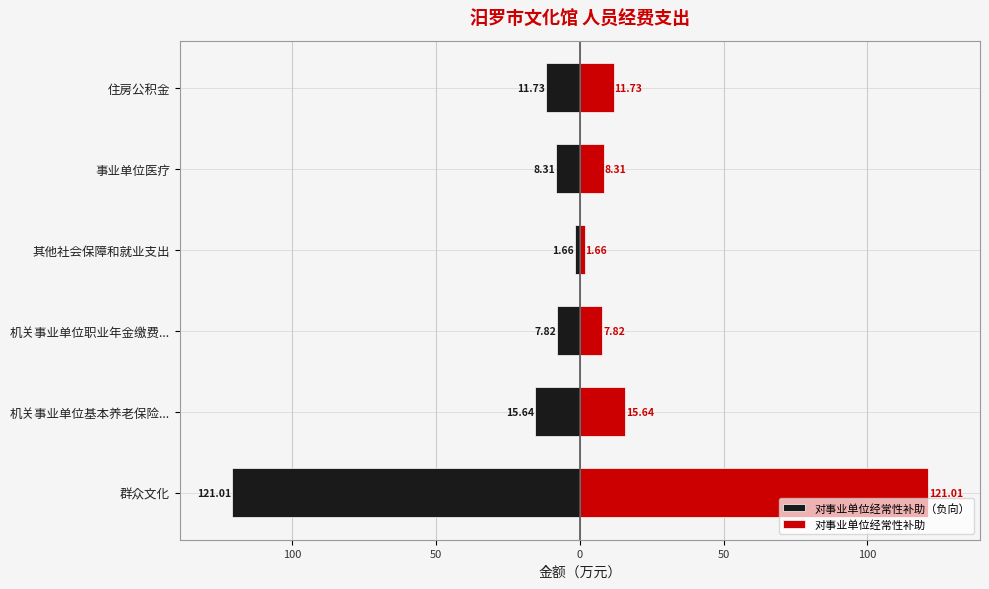

Rank the series by their average value, from lowest to highest.

对事业单位经常性补助（负向）, 对事业单位经常性补助